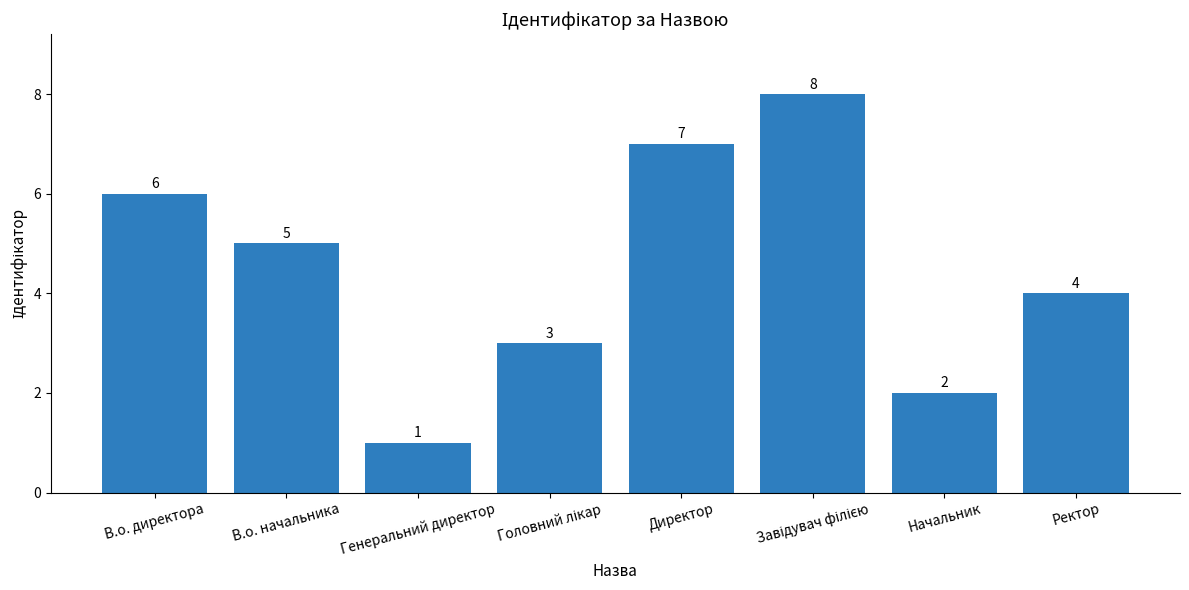

Between В.о. директора and Директор, which is larger?

Директор